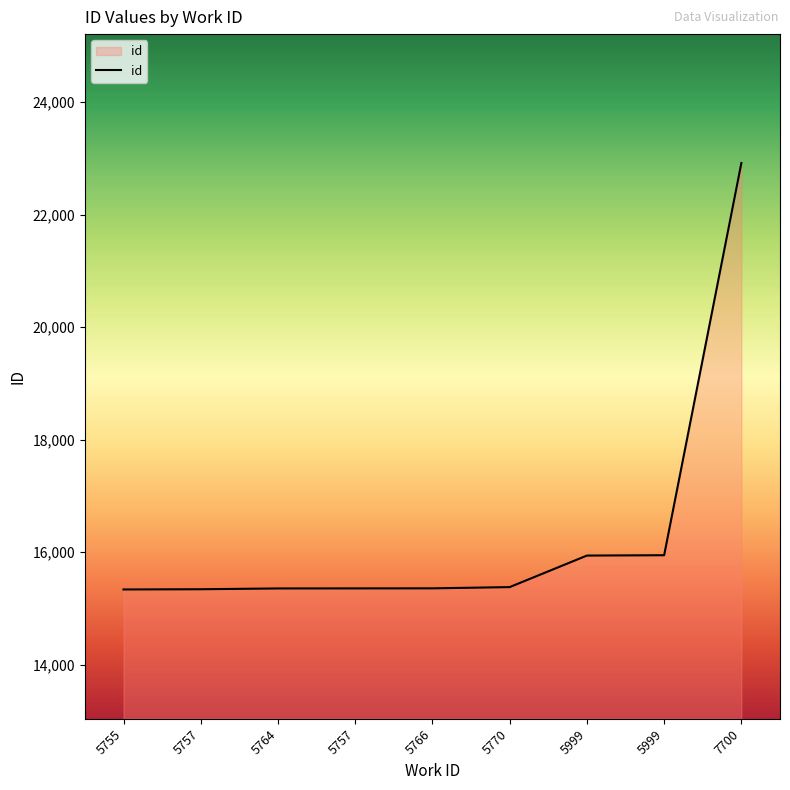

Is this an area chart (filled region under the line)?

Yes